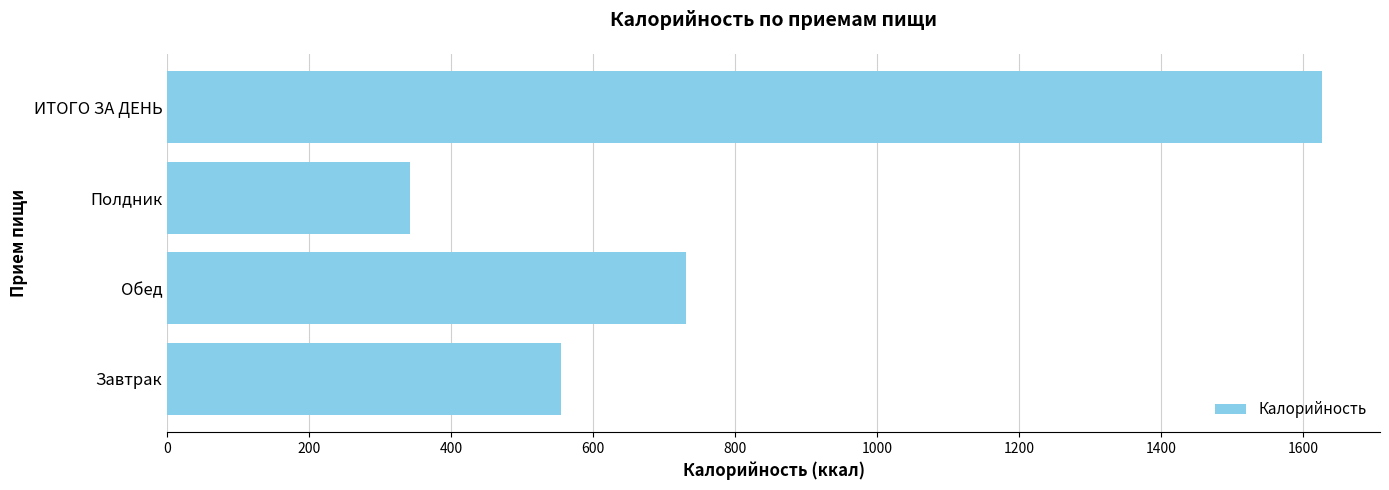

Reading top to bottom, what are all the values shown in this chart?

1626.6	341.4	731.3	554.0